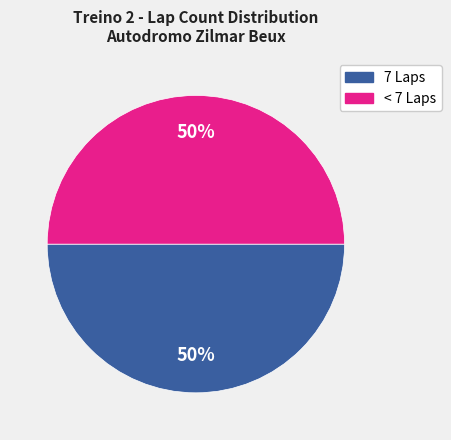

To the nearest percent, what is the average slice percentage?

50%